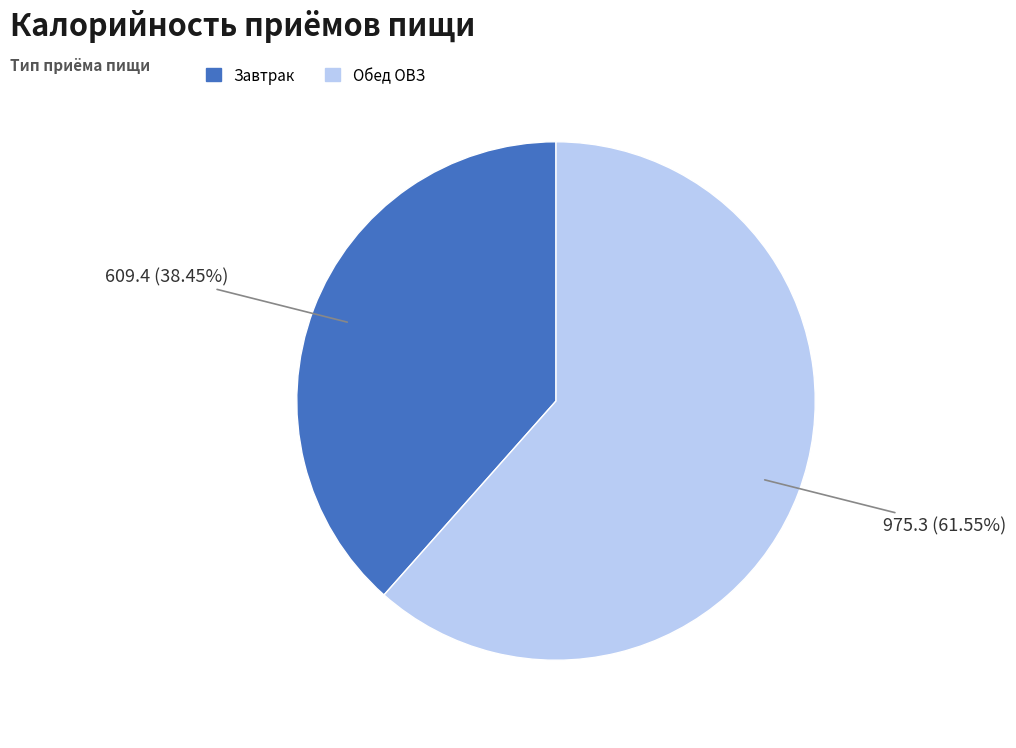

Do Обед ОВЗ and Завтрак together represent more than half of the pie?

Yes